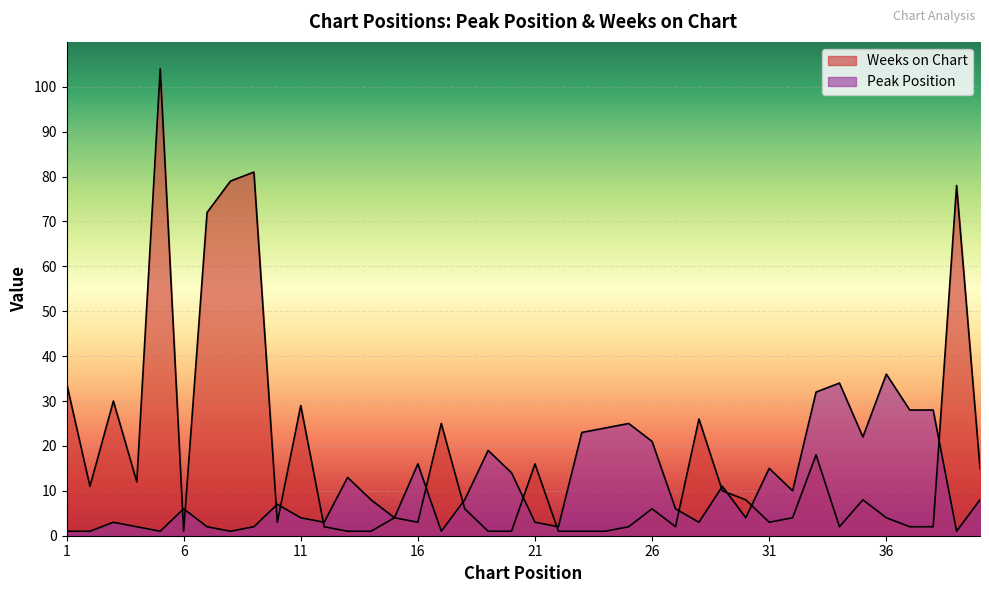

Which category has the highest value in the Peak Position series?

36